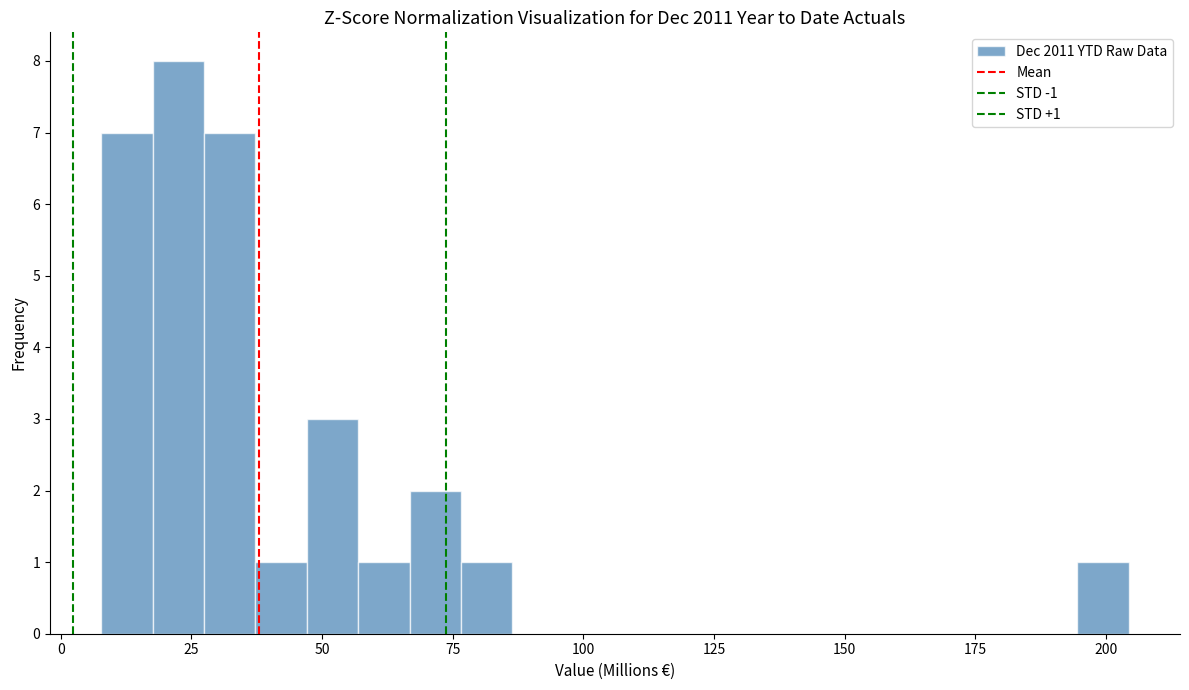

Around what value on the x-axis is the tallest bar? Give the approximate position of its centre, as read against the axis.

25